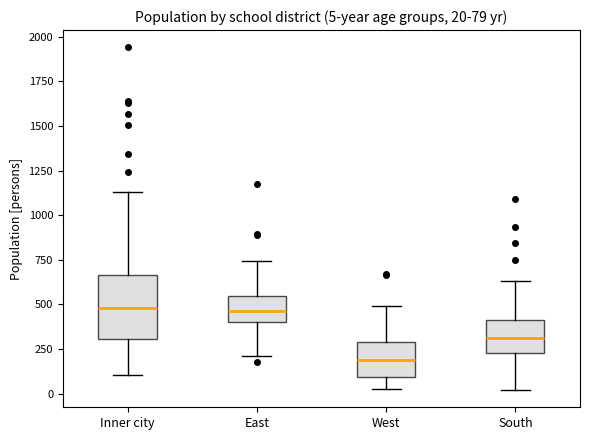

Which box is the tallest, from its lower edge to its upper edge?

Inner city